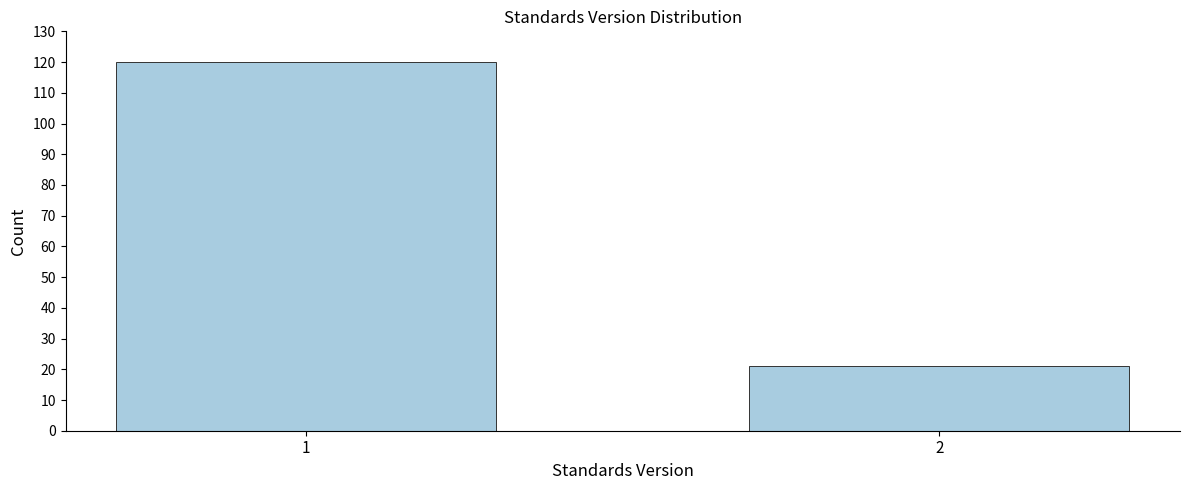

Reading right to left, list all the values displayed in this chart.

21	120